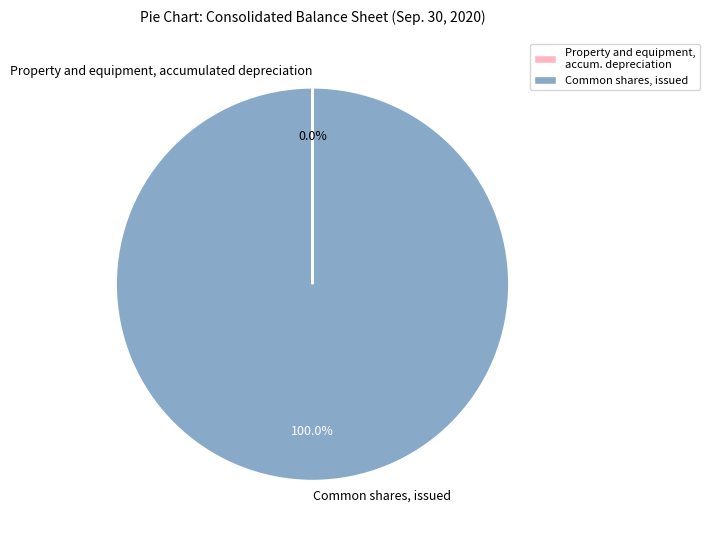

Does Common shares, issued represent more than half of the total?

Yes